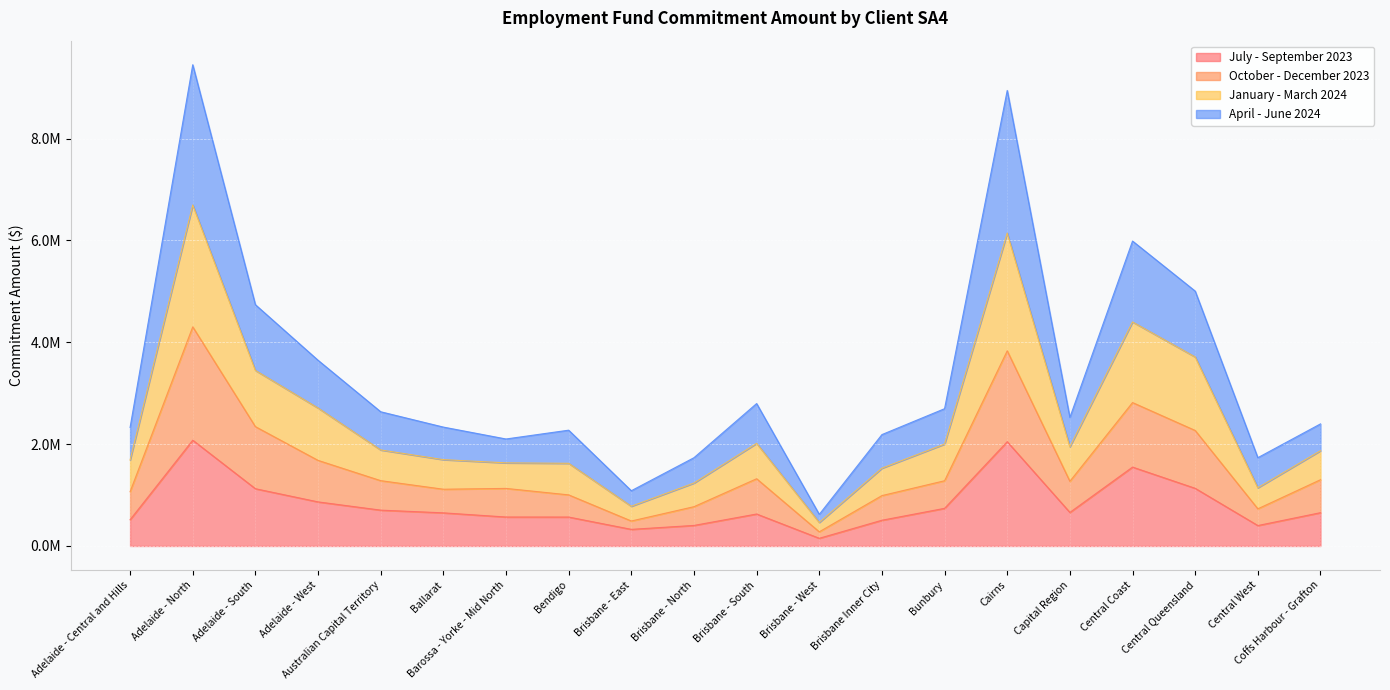

What are all the series names shown in the legend?

July - September 2023, October - December 2023, January - March 2024, April - June 2024